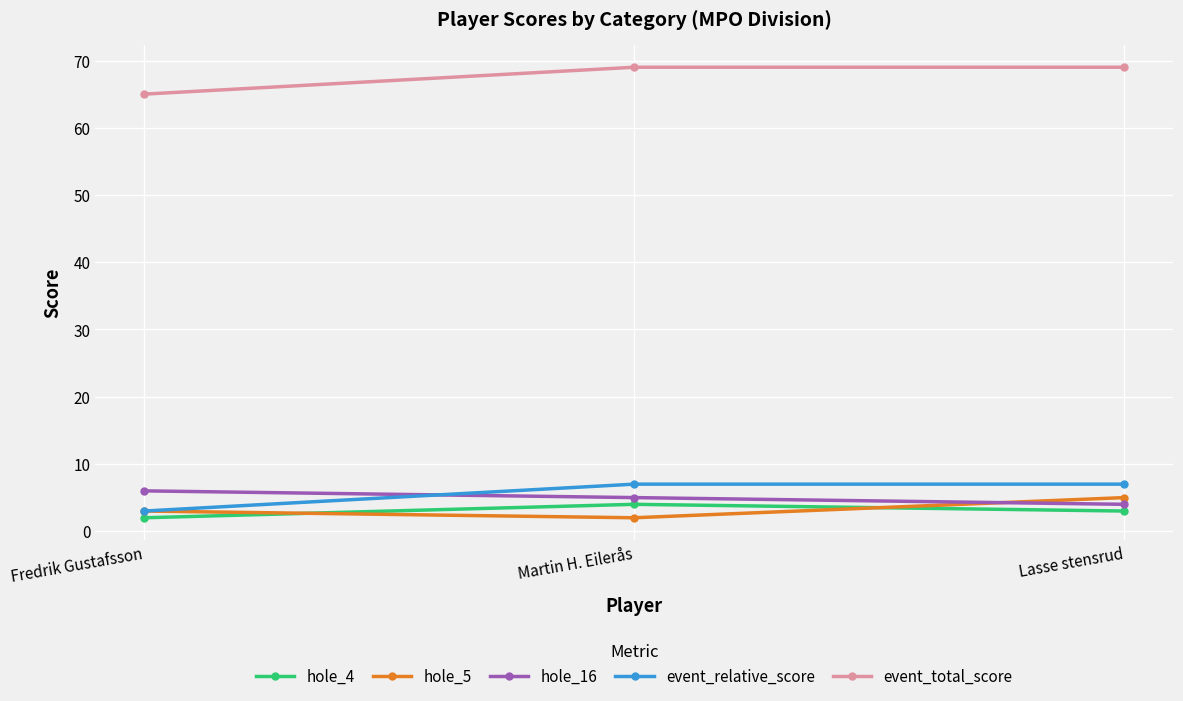

What is the label of the 1st point from the left?

Fredrik Gustafsson